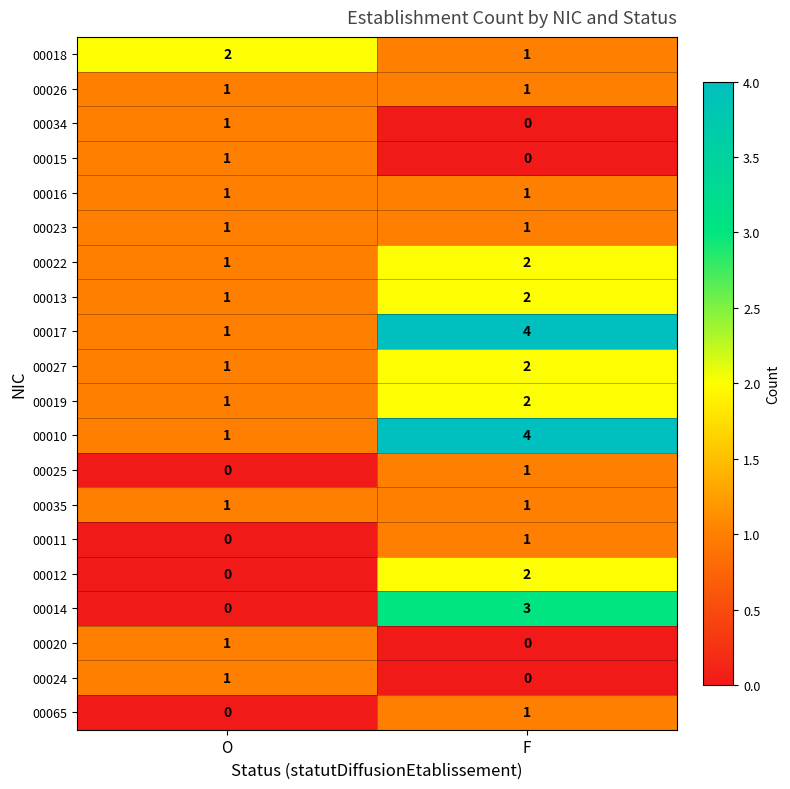

At which category is the sum across all series the highest?

F